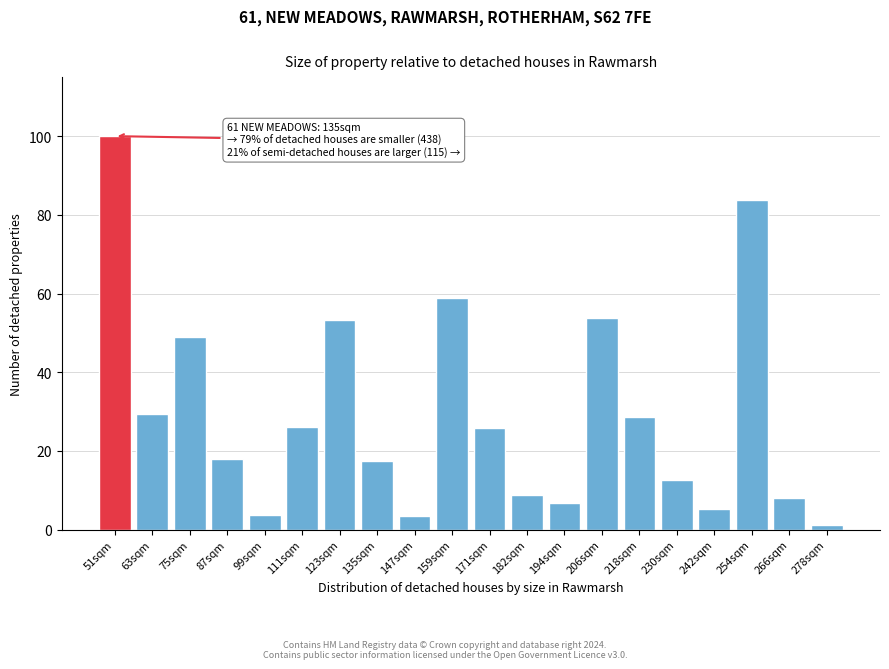

What is the change in value from 135sqm to 194sqm?

-10.6